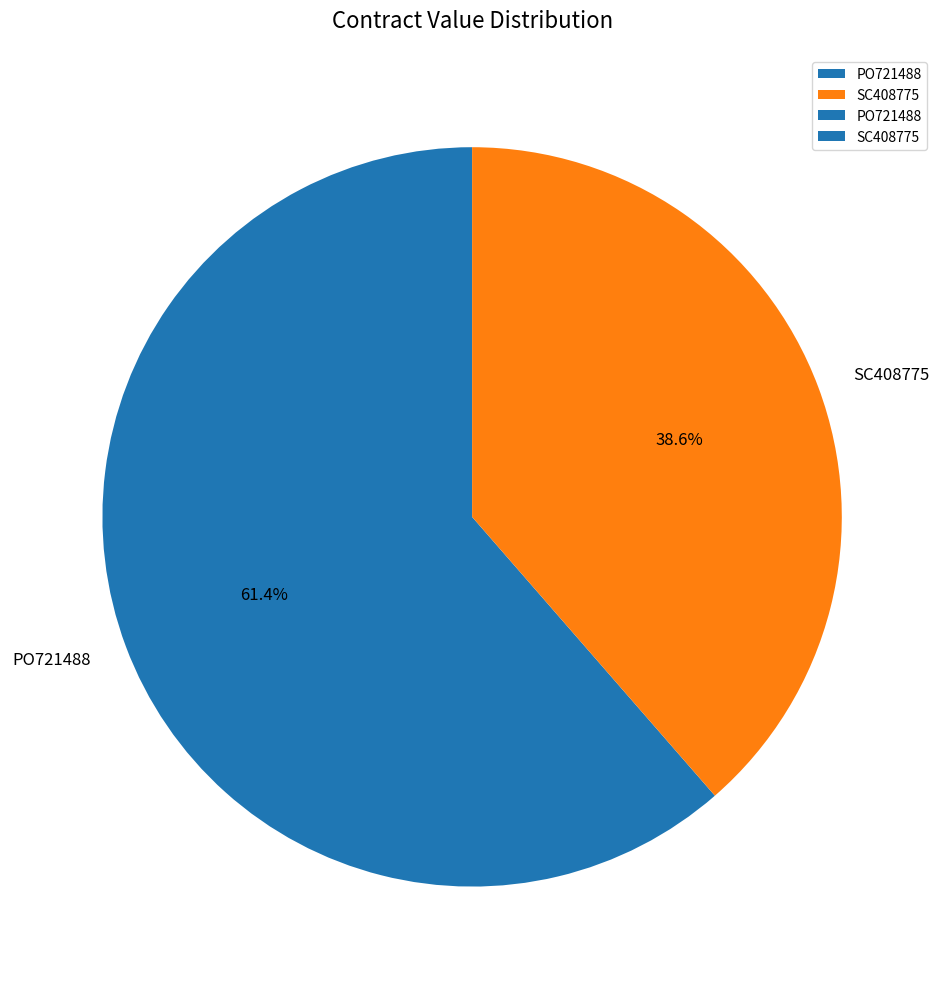

Count the number of slices in the pie.

2